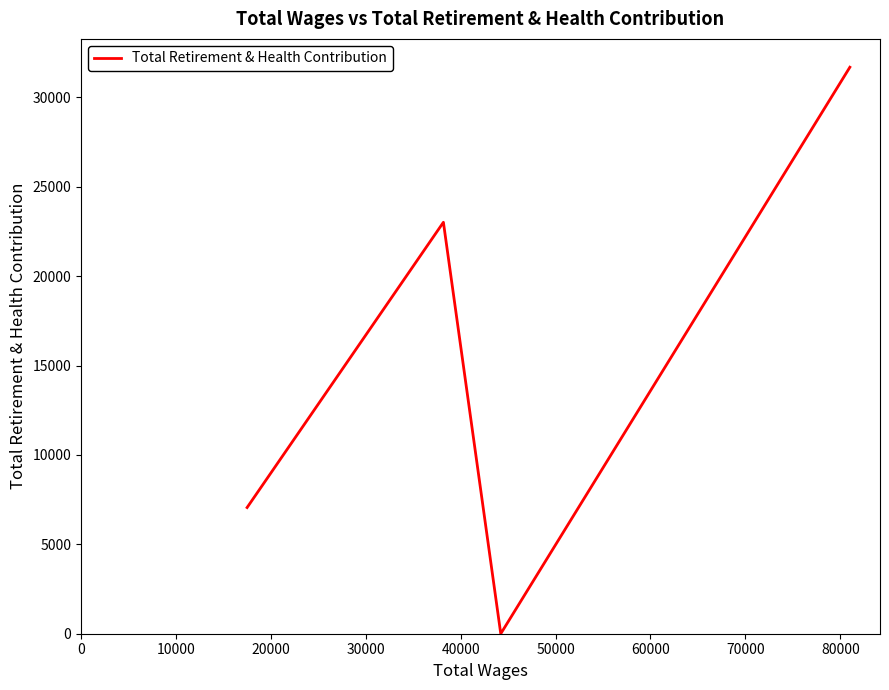

What is the difference between the maximum and minimum values?

31690